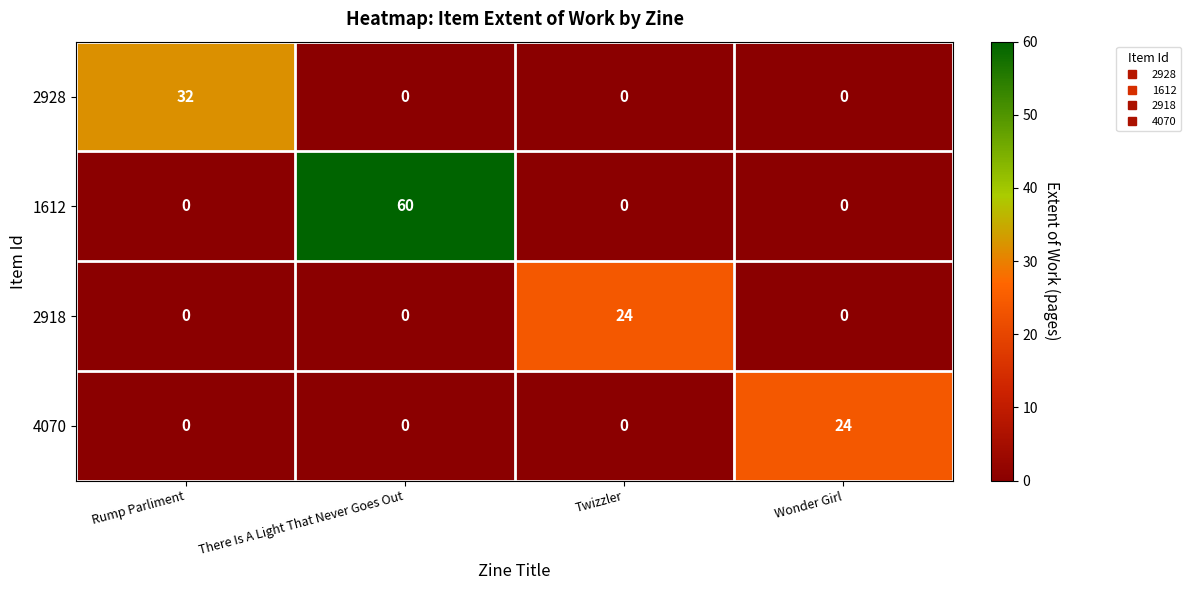

What is the sum of the 4070 values at There Is A Light That Never Goes Out and Wonder Girl?

24